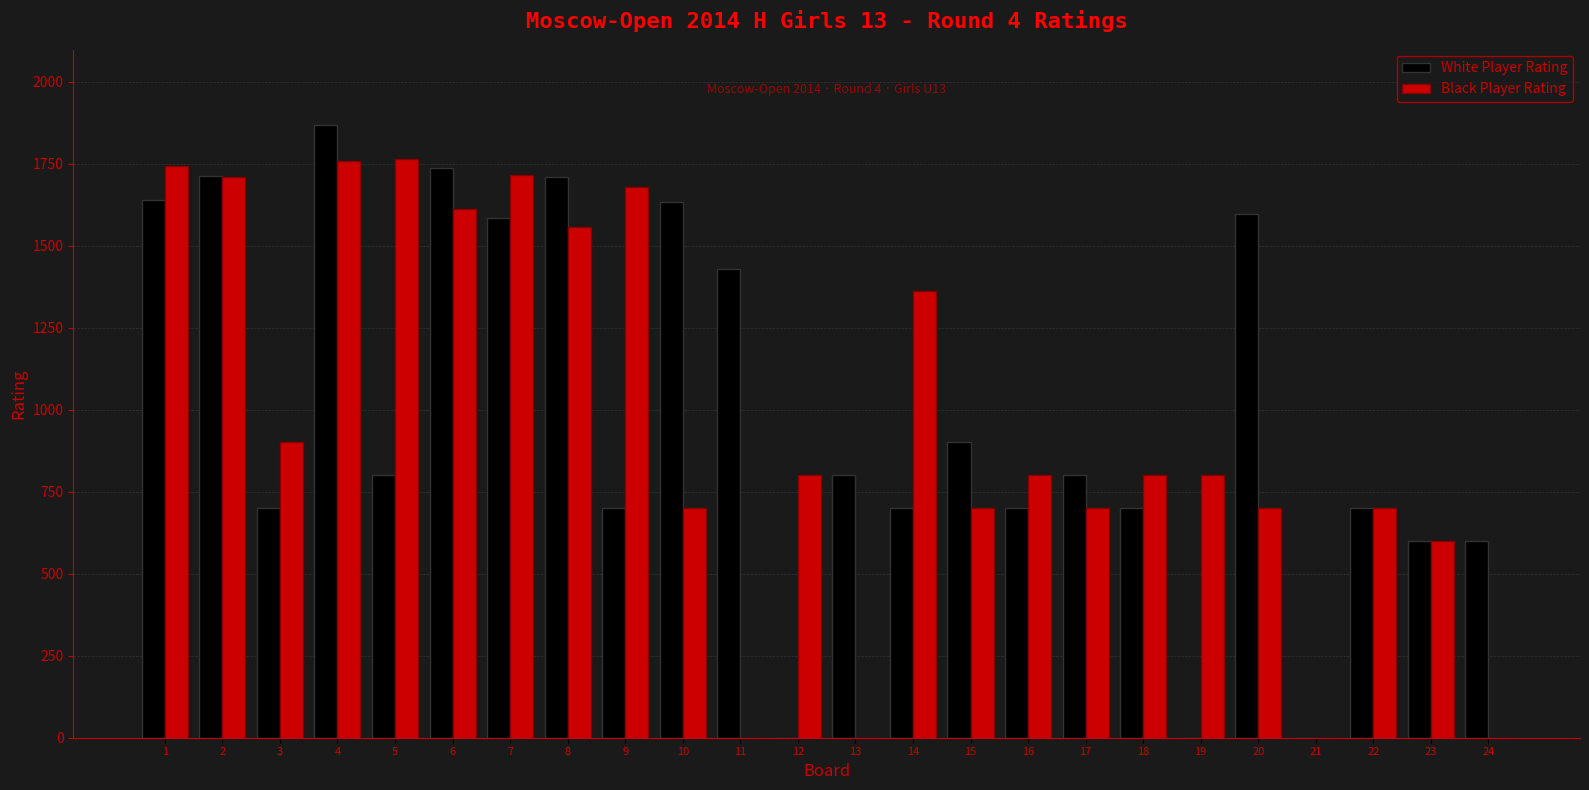

At which category does the chart reach its peak across all series?

4